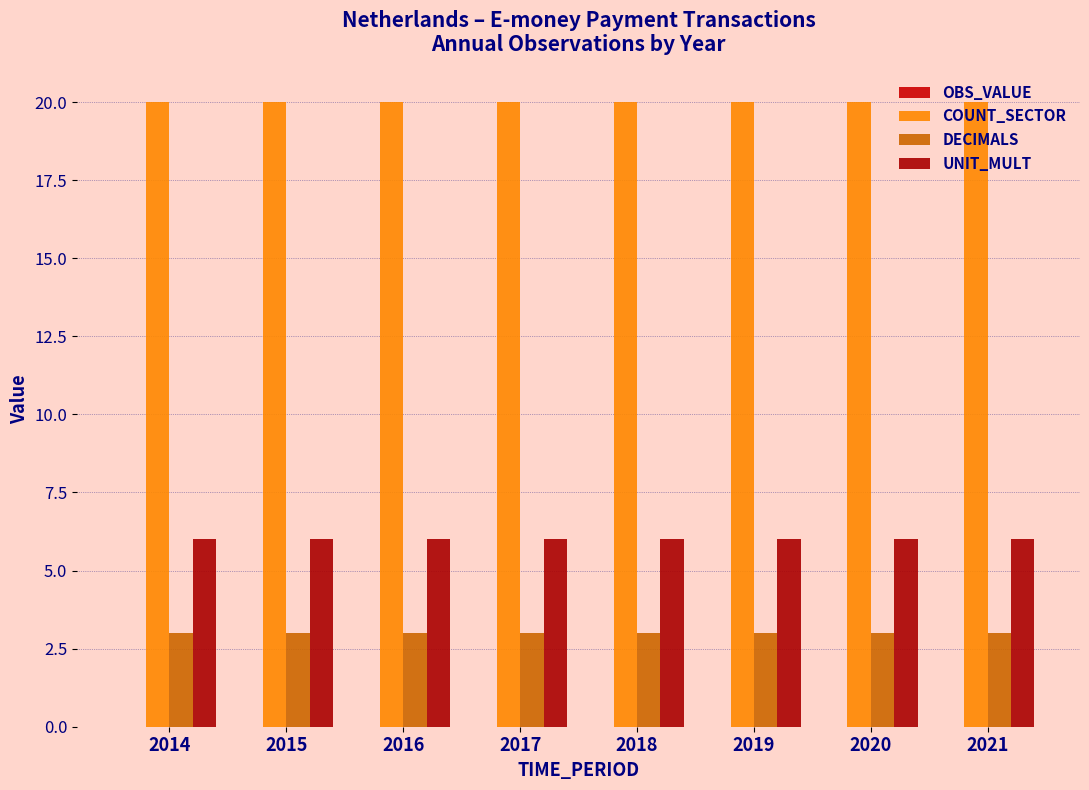

Which series has the largest total across all categories?

COUNT_SECTOR